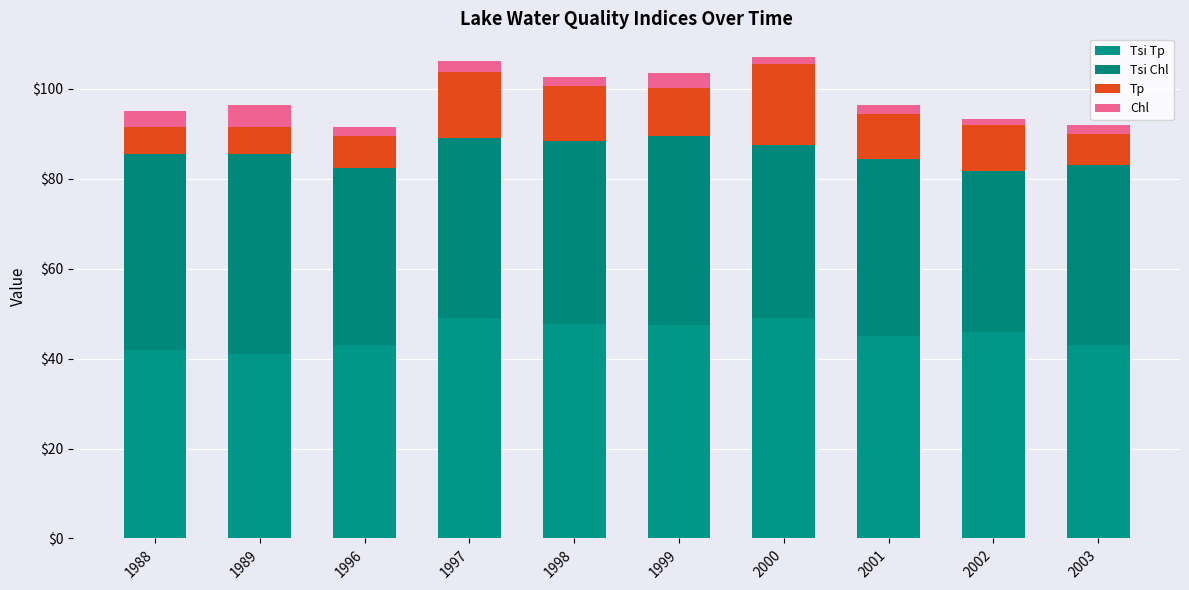

How many bars are there in total?

10